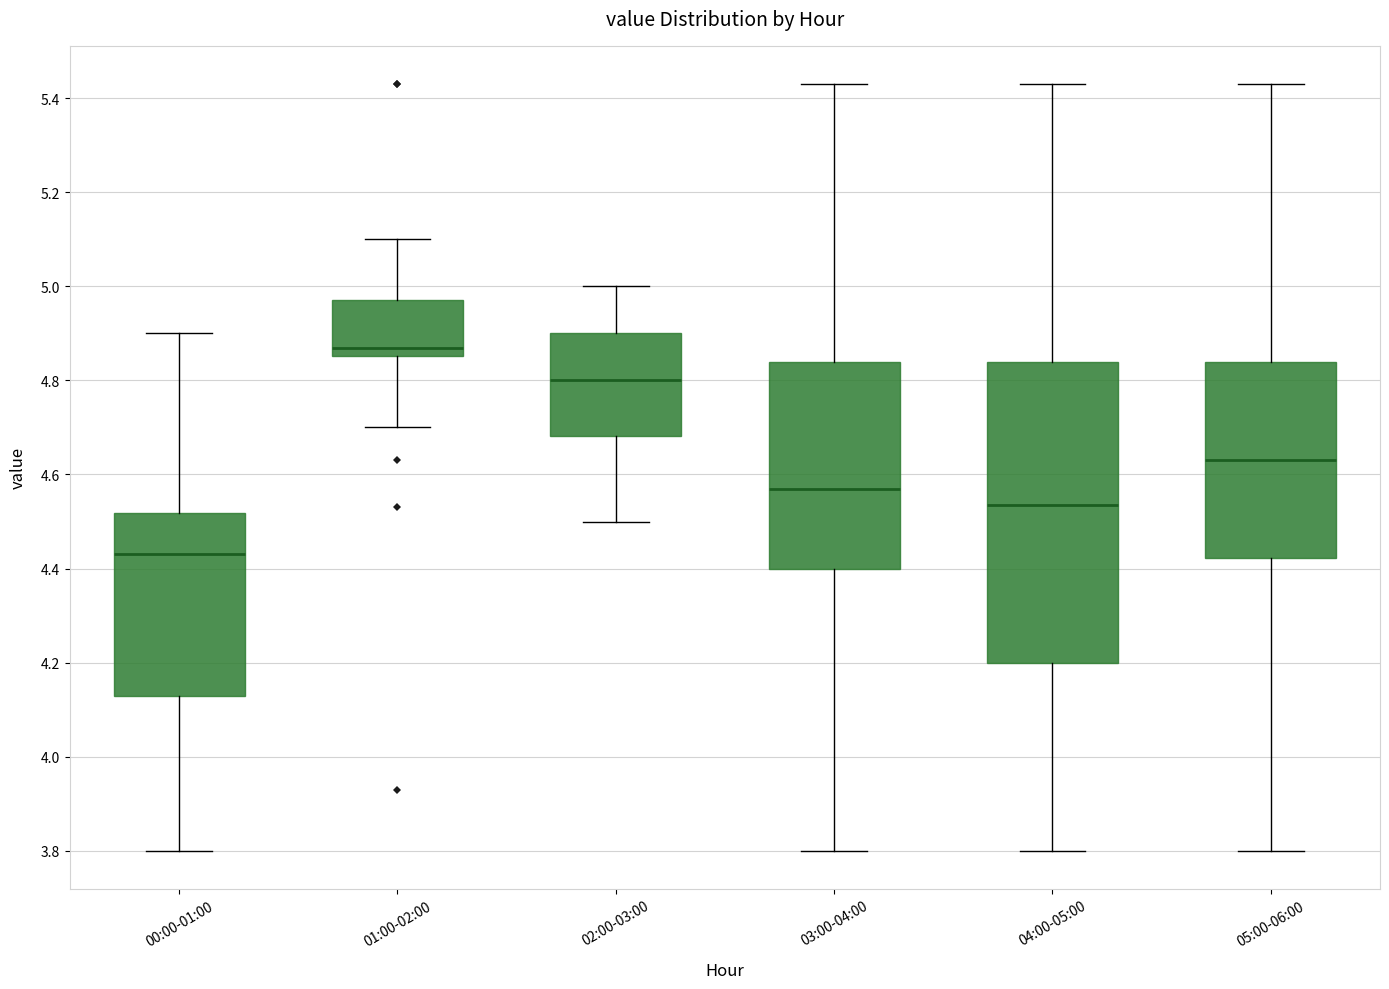

Which box has the highest median line?

01:00-02:00